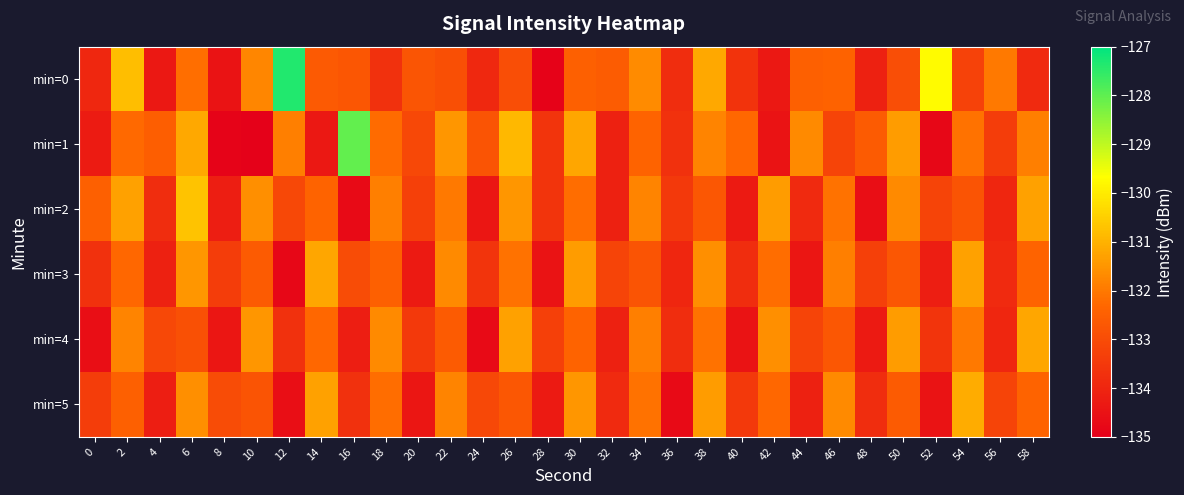

How many categories are shown in the chart?

30